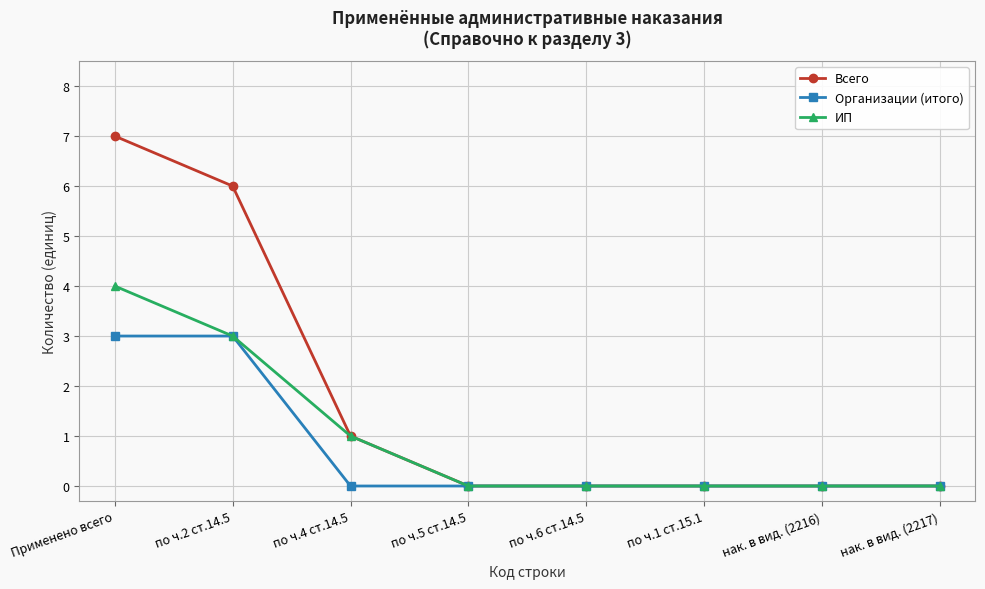

Which series has the largest range (max minus min)?

Всего